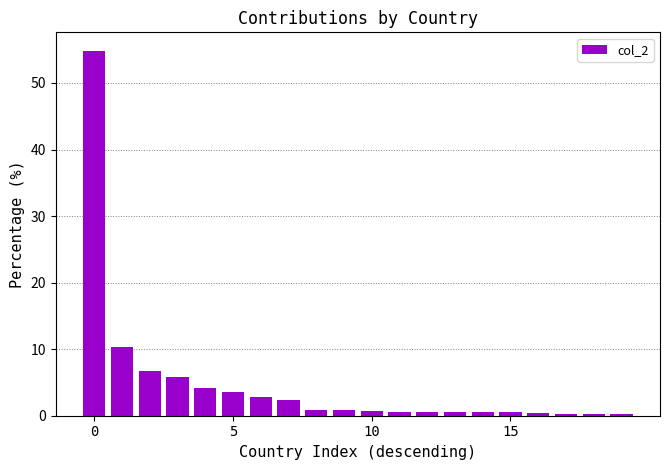

What is the maximum value shown in the chart?

54.9